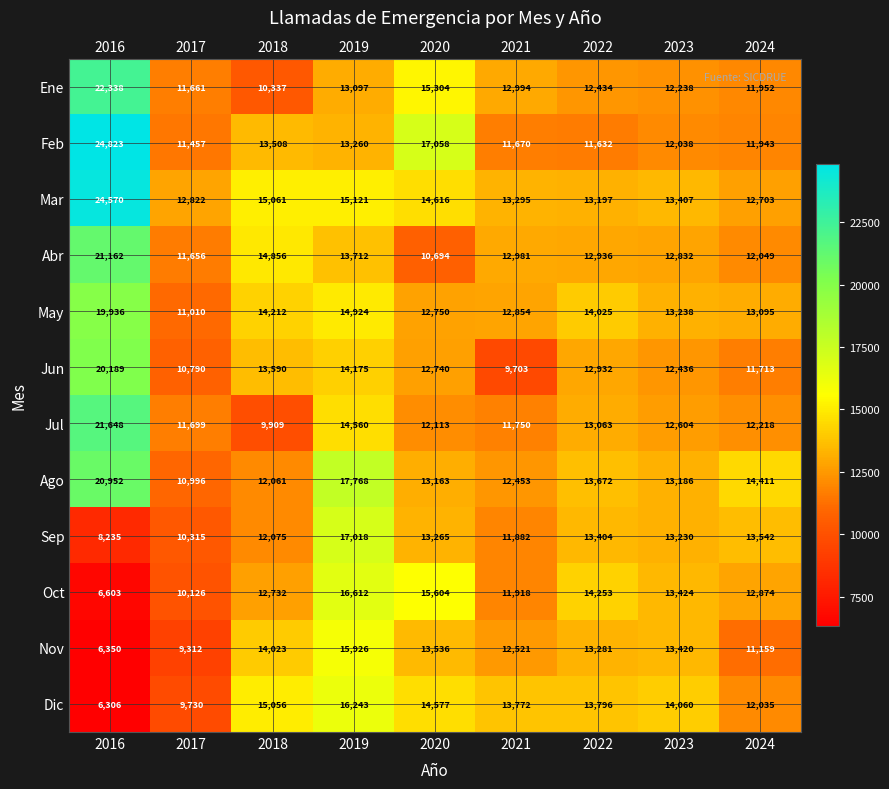

True or false: Mar has a value of 14214 at 2016.

False